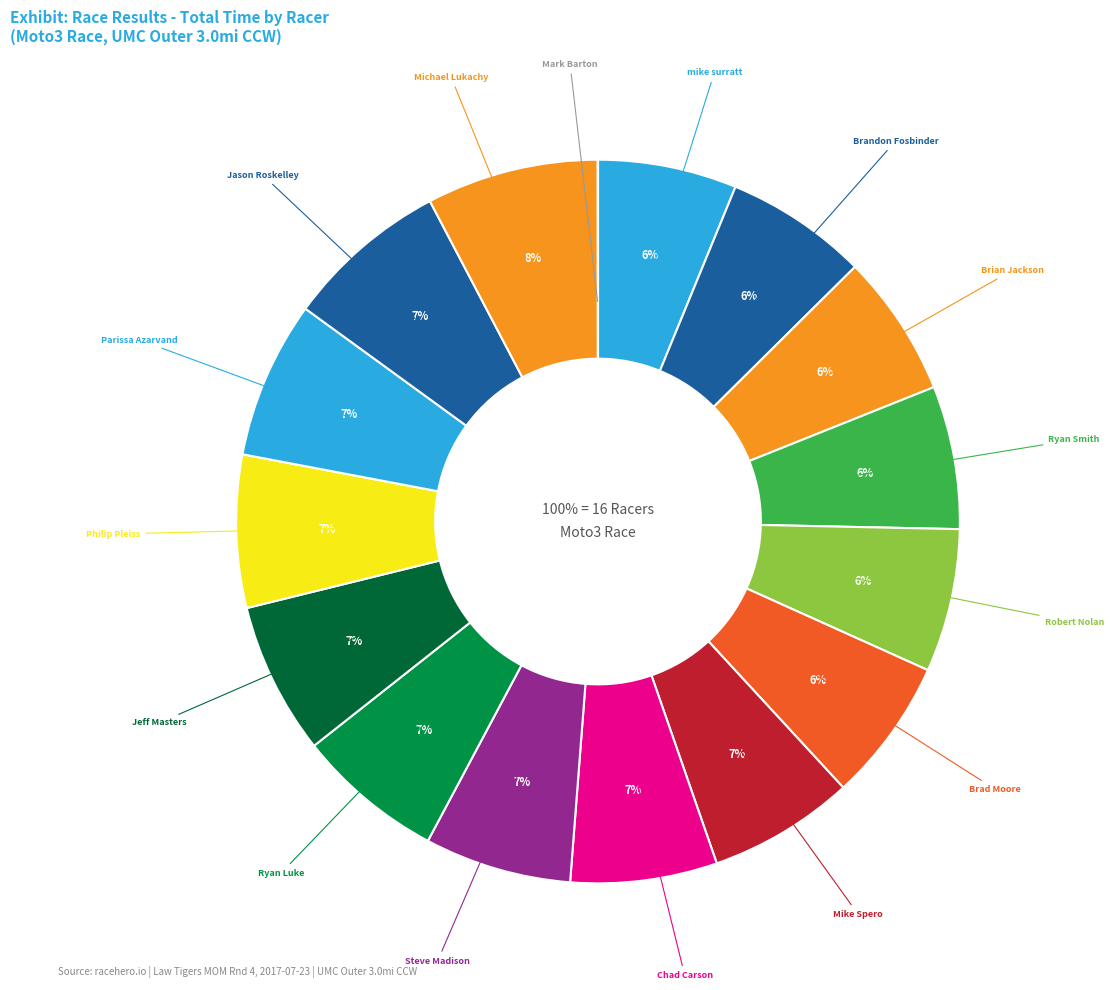

What is the change in value from Brian Jackson to Jason Roskelley?

+79.3